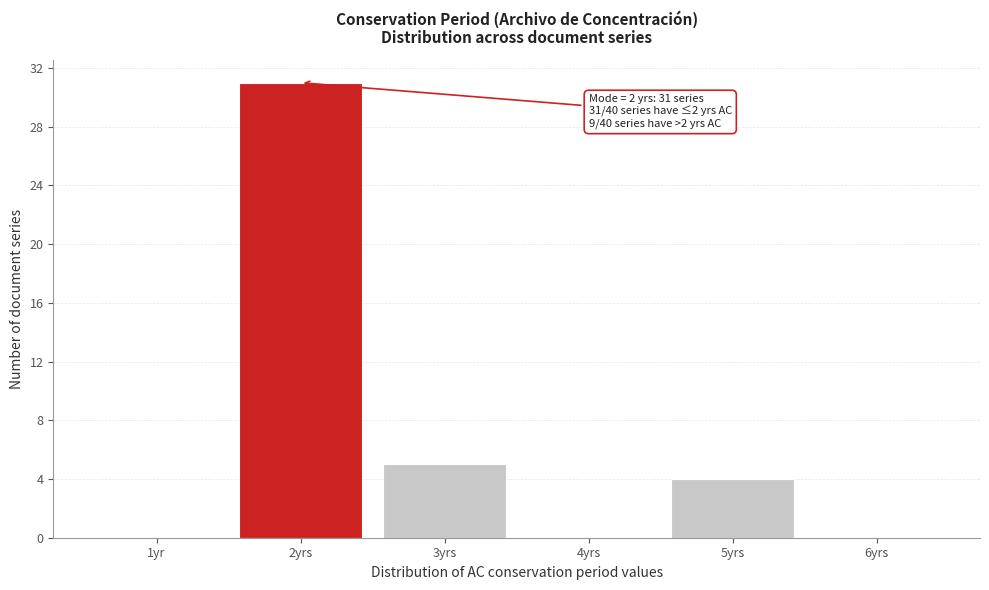

Reading right to left, what are all the values shown in this chart?

6yrs=0	5yrs=4	4yrs=0	3yrs=5	2yrs=31	1yr=0